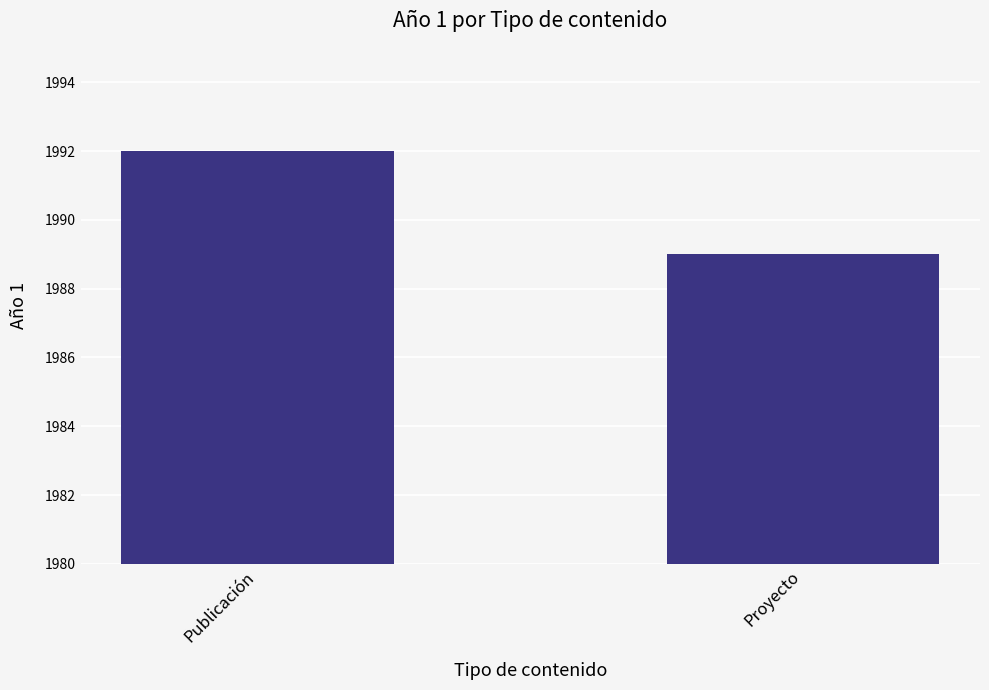

What is the sum of the values at Publicación and Proyecto?

3981